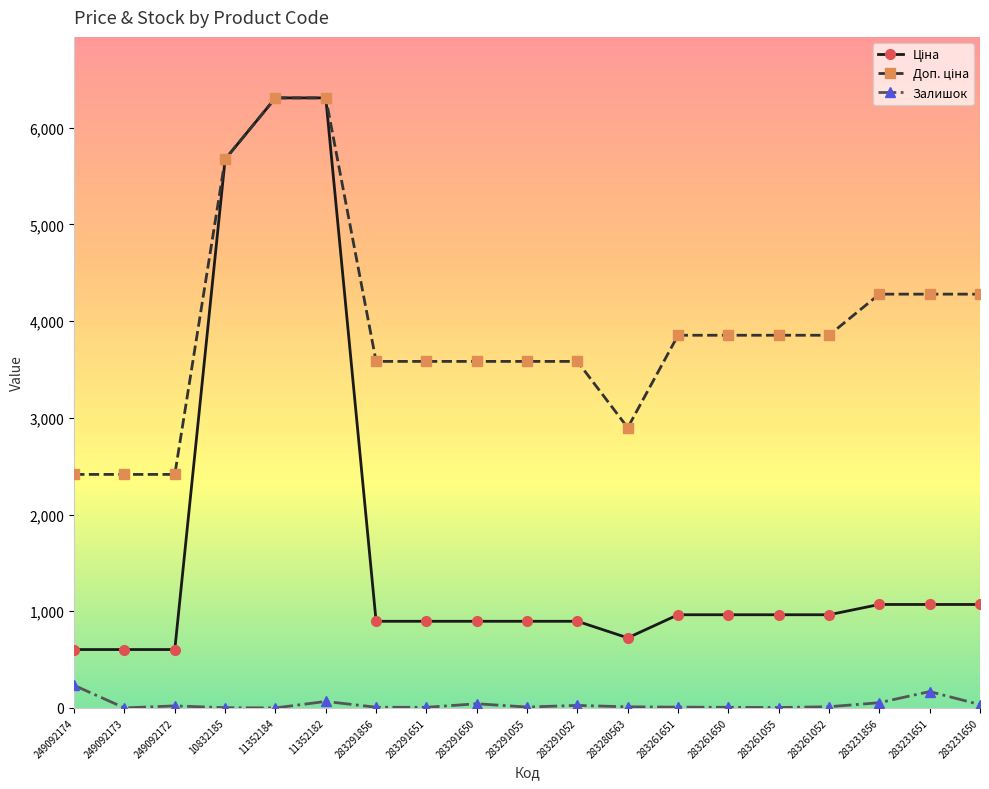

The Залишок series shows 2.0 at 10832185. True or false?

True